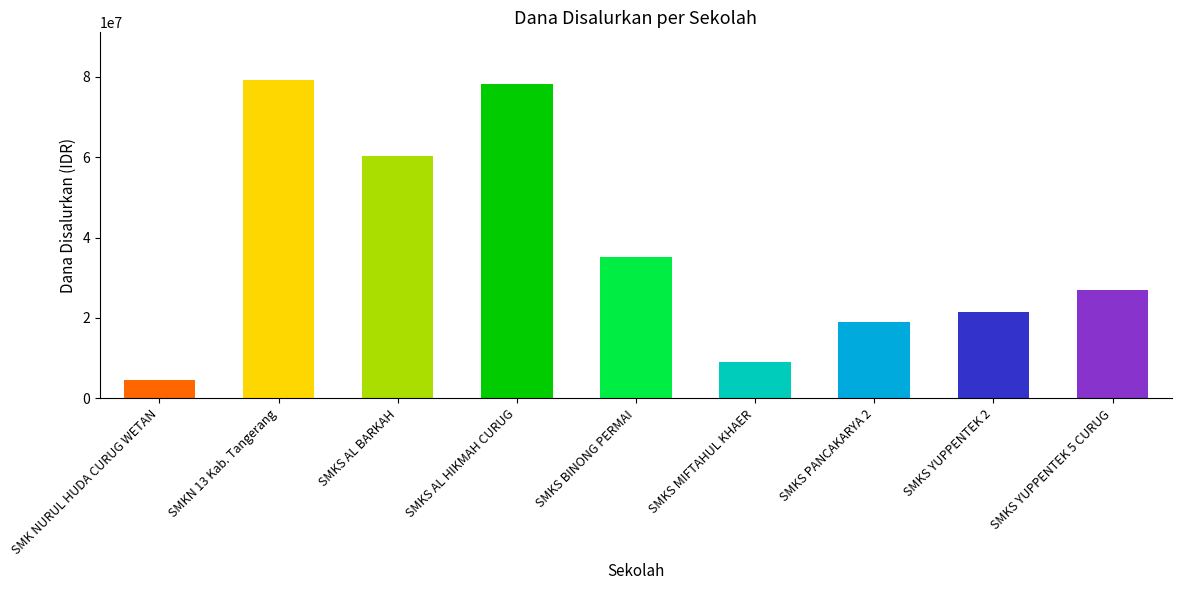

At which category does the chart reach its minimum across all series?

SMK NURUL HUDA CURUG WETAN